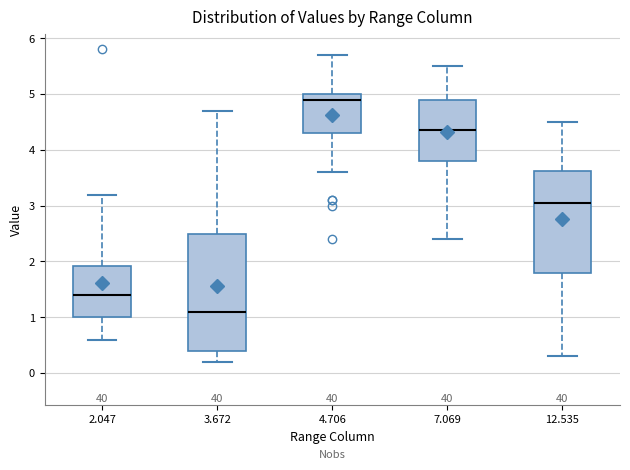

Reading left to right, transcribe this box plot: for each box, give where its median line is, the range the box spans, and where its two whiskers end, as read against the y-axis. The values are not printed on the chart, so give them approximately, as read against the axis.

2.047: median 1.4, box 1.0 to 1.9, whiskers 0.6 to 3.2
3.672: median 1.1, box 0.4 to 2.5, whiskers 0.2 to 4.7
4.706: median 4.9, box 4.3 to 5.0, whiskers 3.6 to 5.7
7.069: median 4.4, box 3.8 to 4.9, whiskers 2.4 to 5.5
12.535: median 3.1, box 1.8 to 3.6, whiskers 0.3 to 4.5